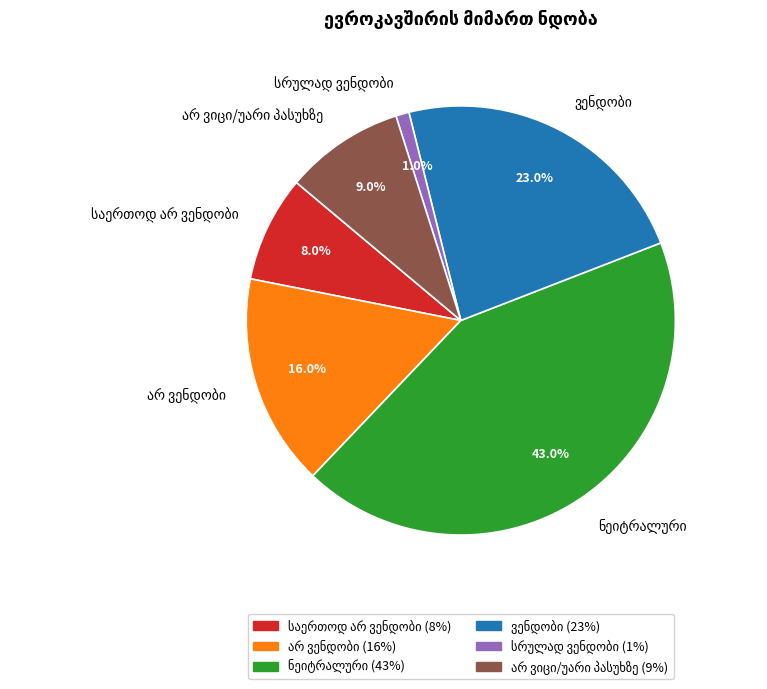

Does any single category account for the majority?

No